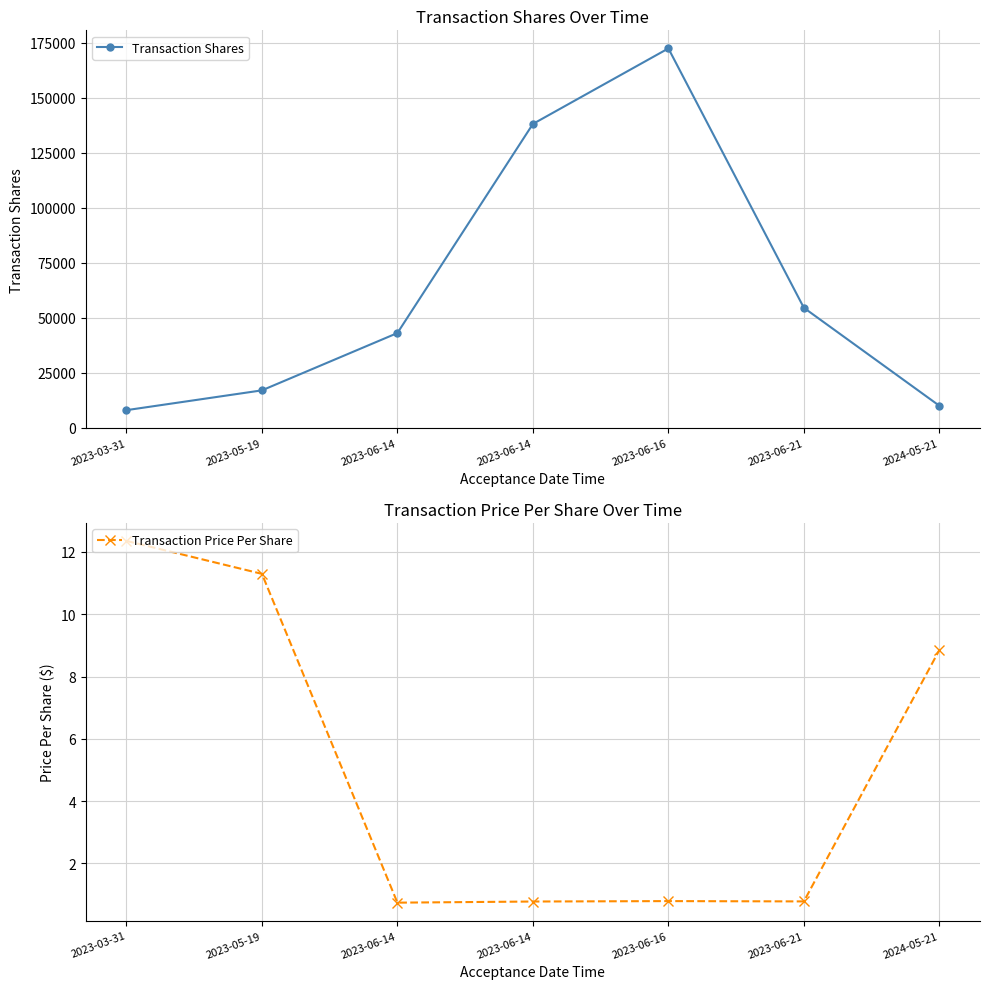

How many lines are shown in the chart?

2